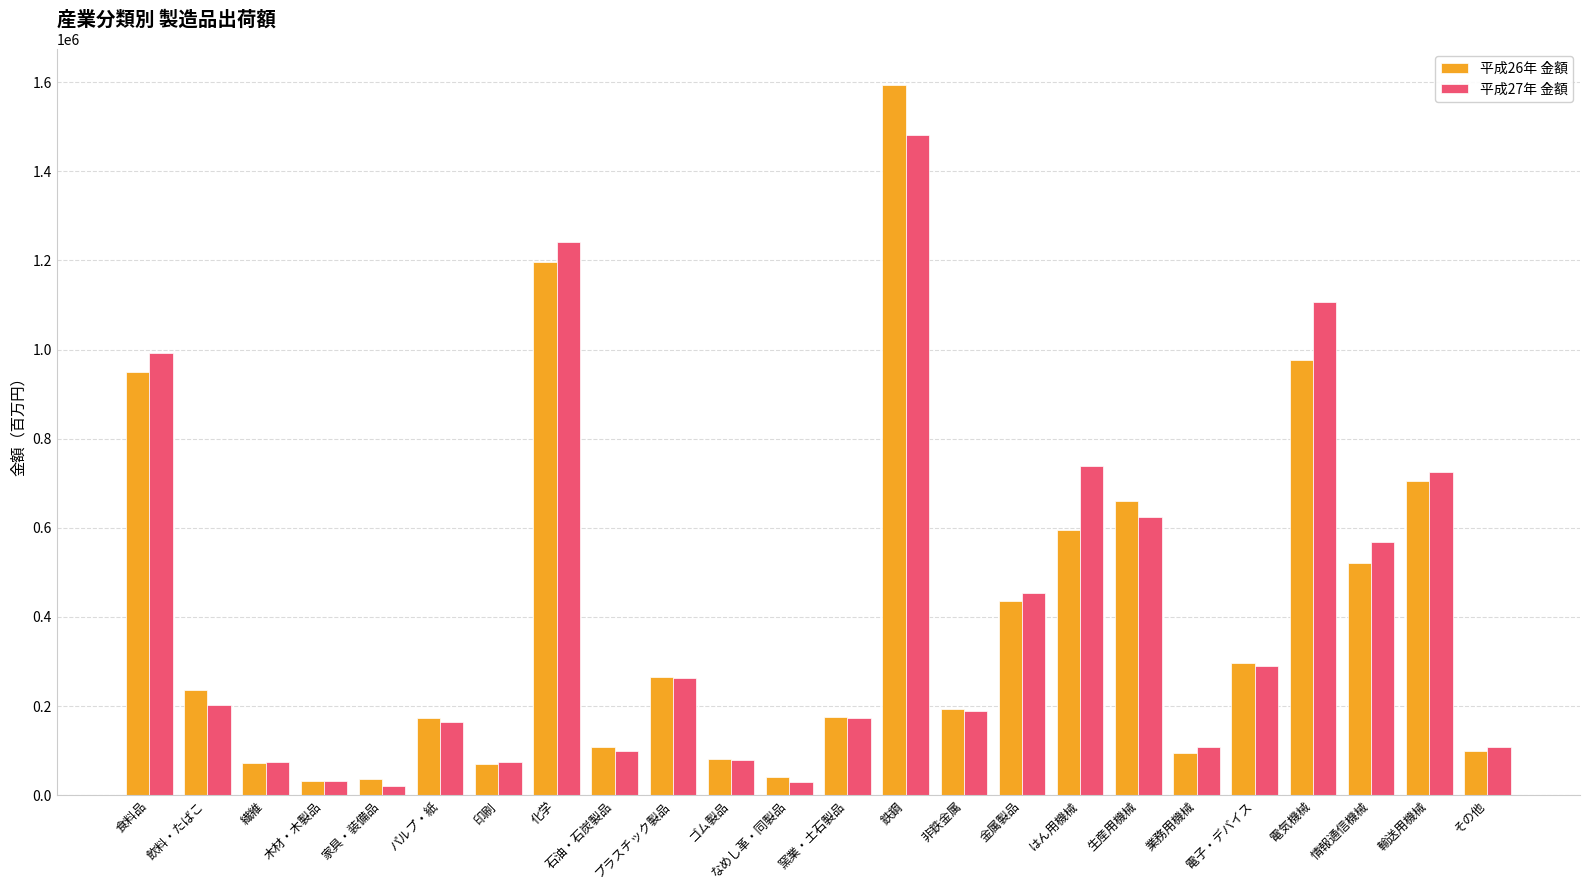

Is it true that 平成27年 金額 equals 189569 at 非鉄金属?

True